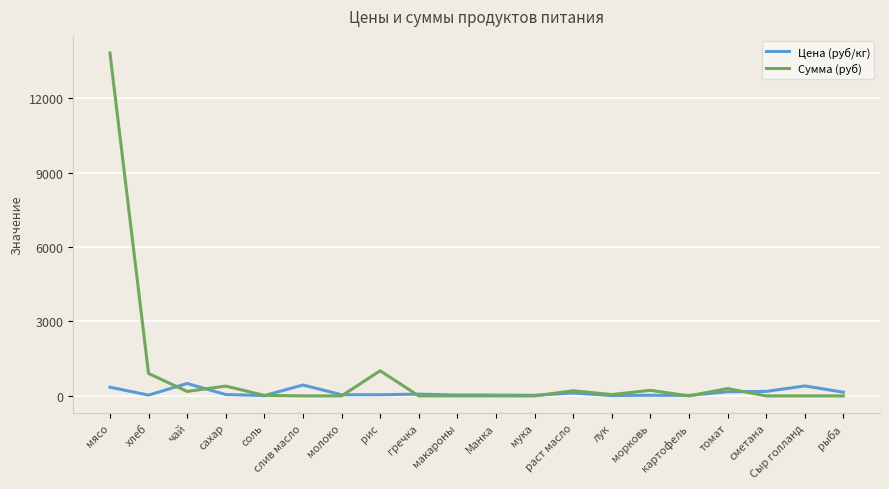

What is the total value across all series at хлеб?

934.1